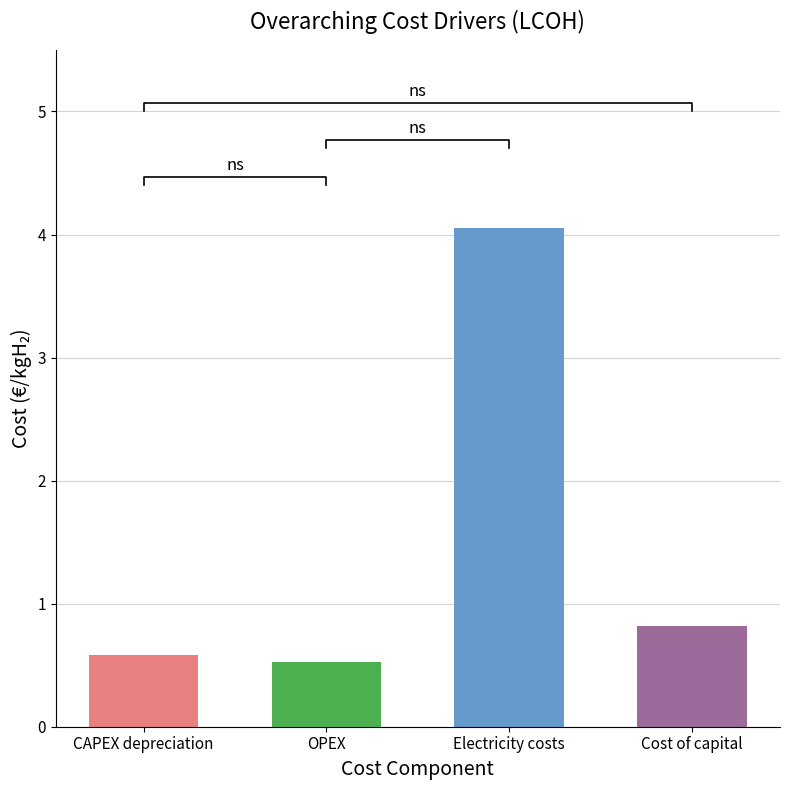

Which category has the lowest value across all series?

OPEX